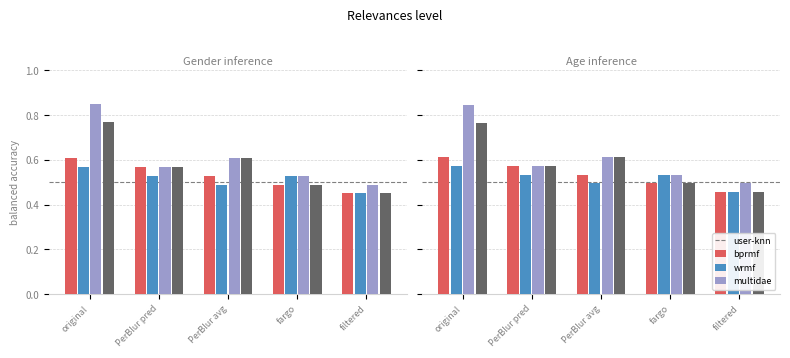

What is the label of the 5th bar from the left?

filtered